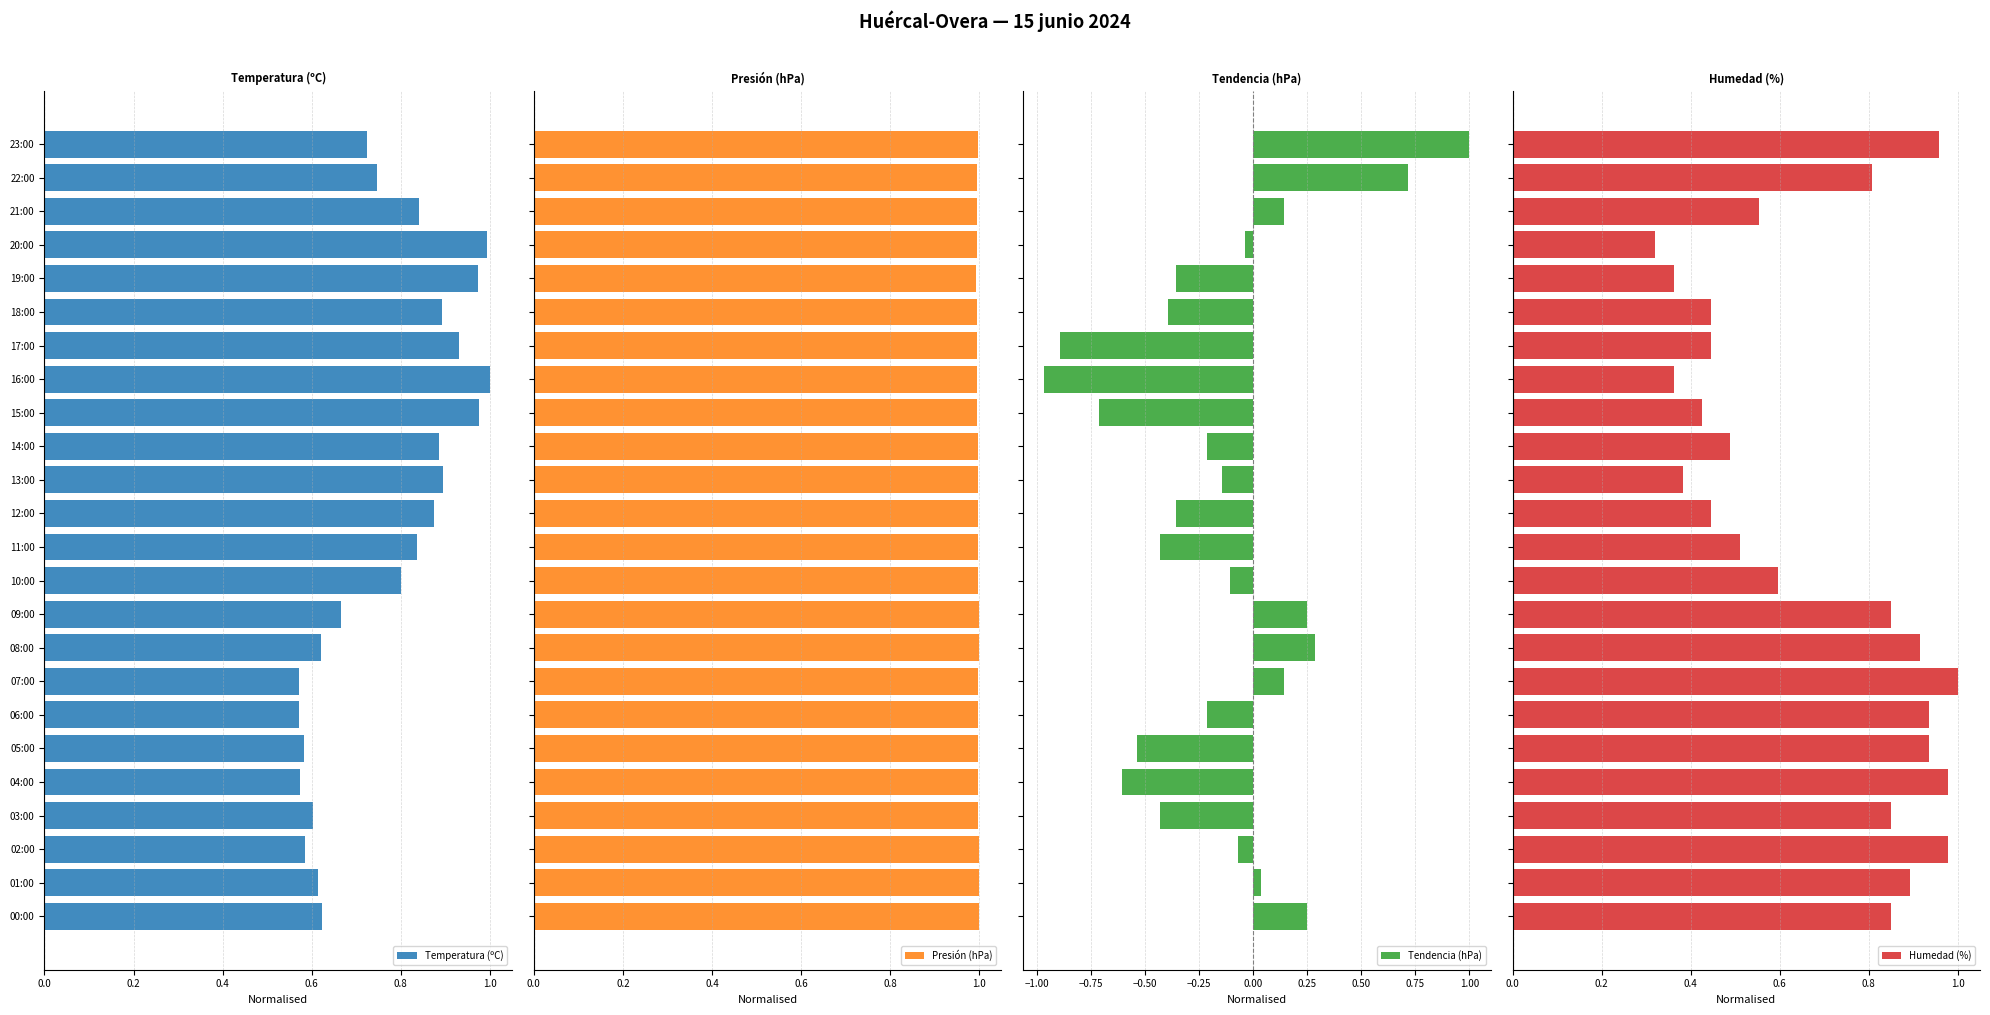

The value of Temperatura (ºC) at 10:00 is 0.4. True or false?

False